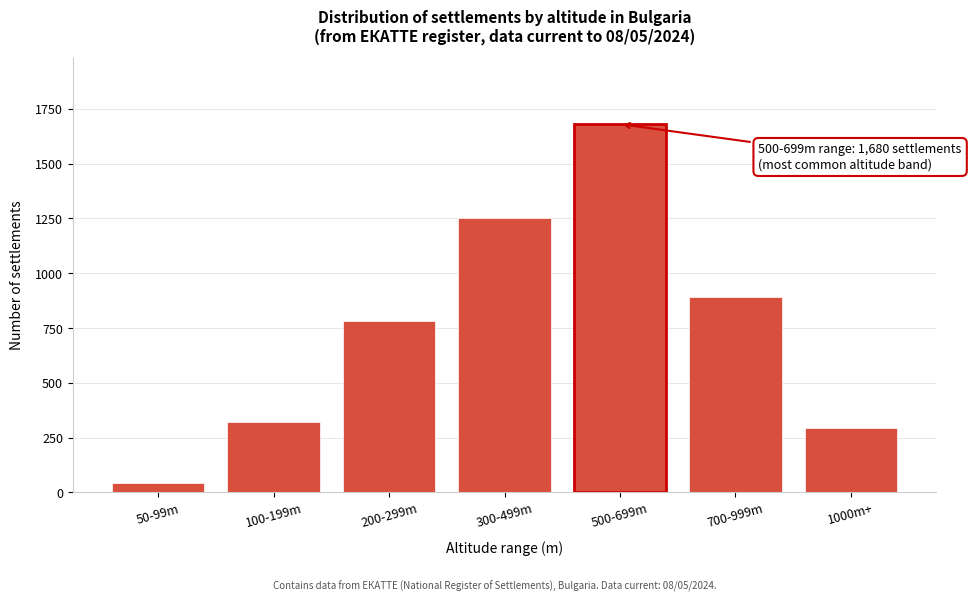

Reading left to right, extract all data points from this chart.

45	320	780	1250	1680	890	294